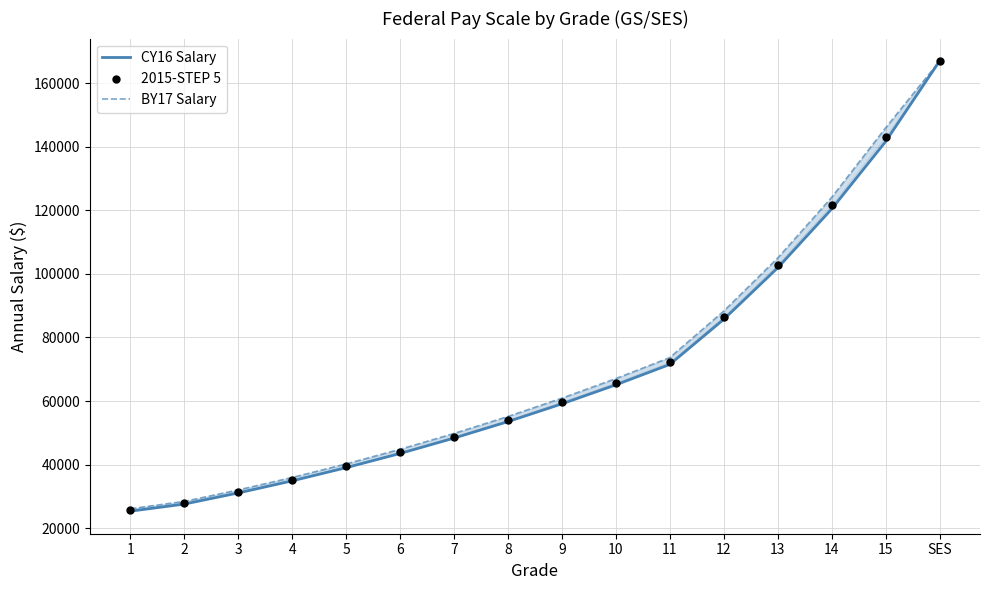

Which series reaches the minimum Y coordinate?

CY16 Salary